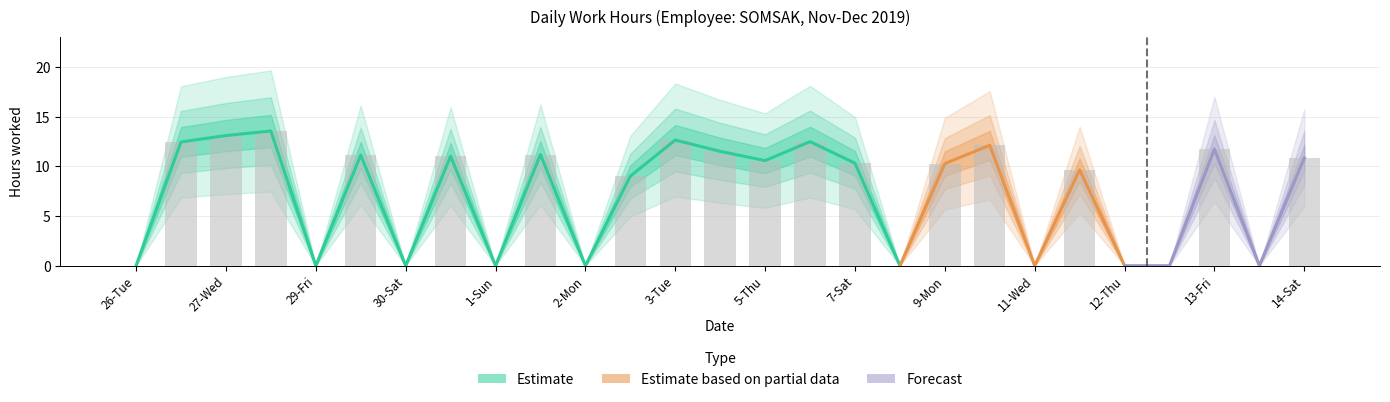

Does the chart contain stacked bars?

No